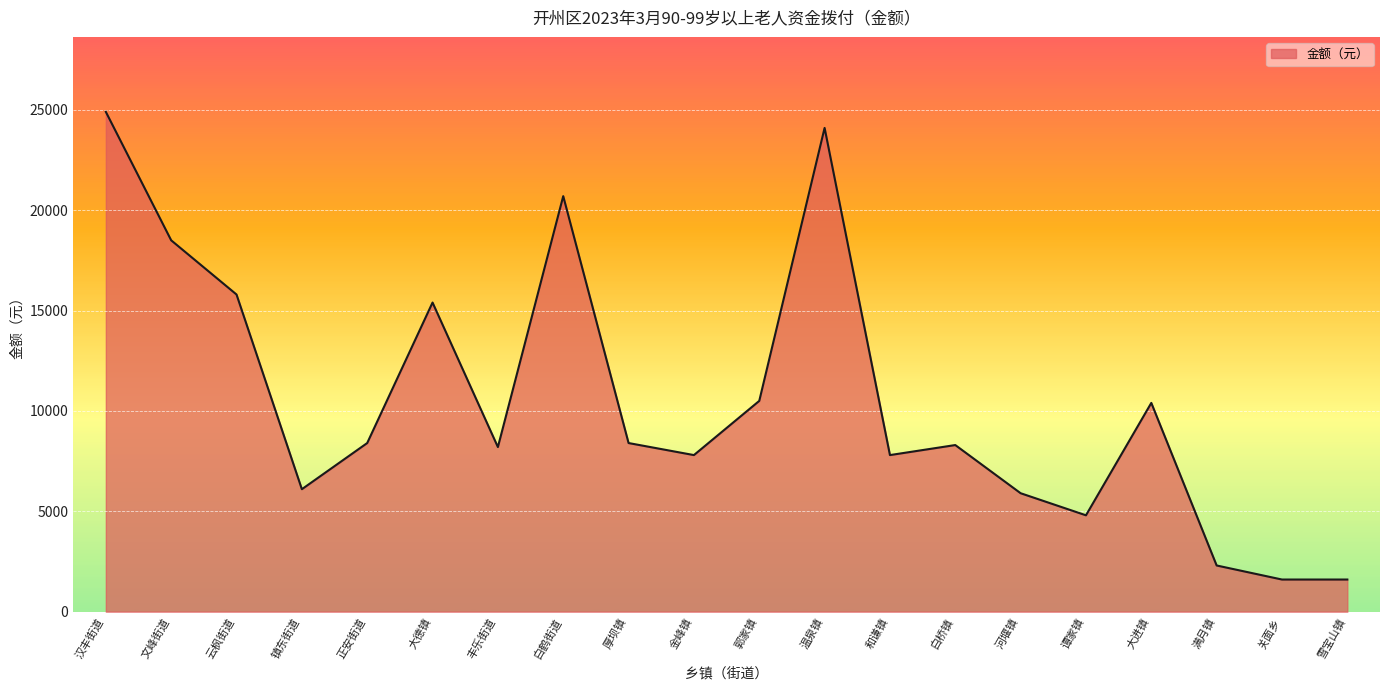

What is the change in value from 大德镇 to 金峰镇?

-7600